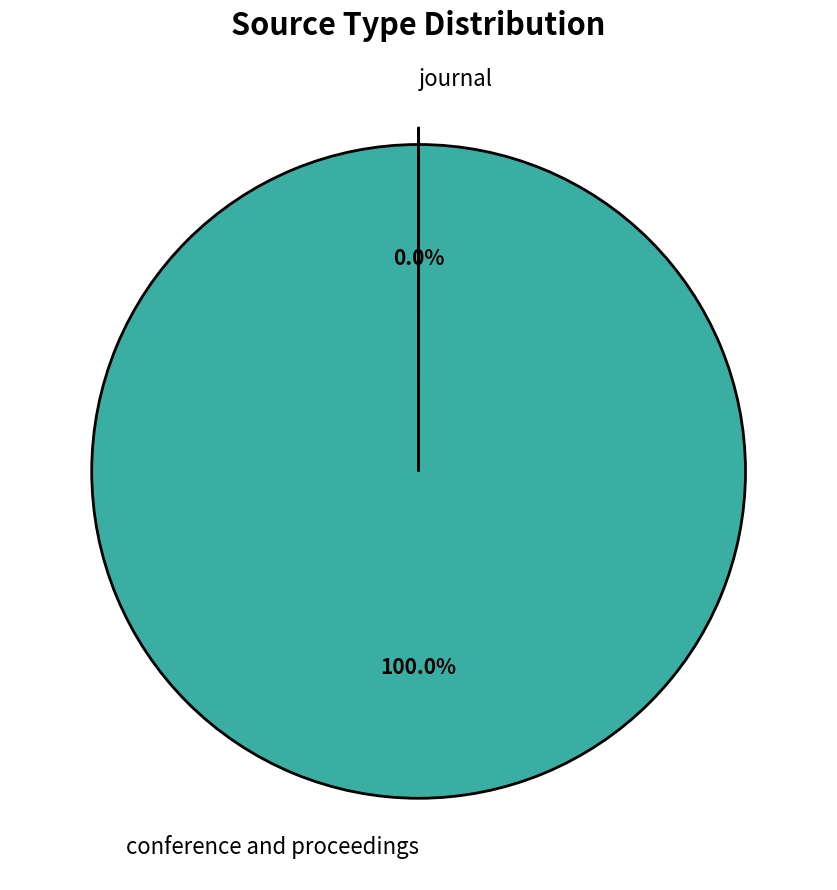

How much of the chart is everything except journal?

100.0%